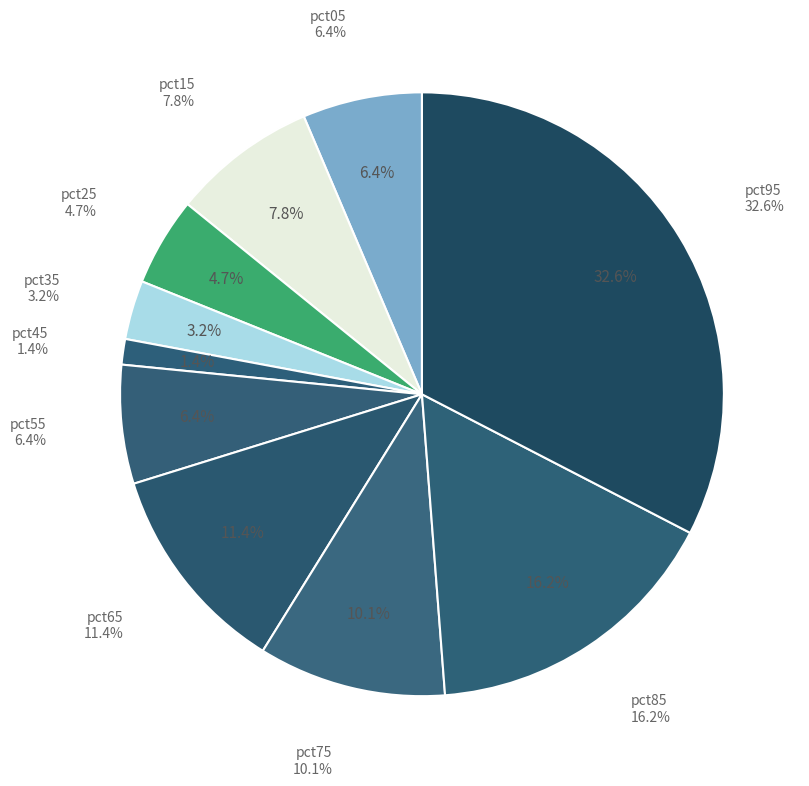

The pct95 slice represents 41% of the pie. True or false?

False